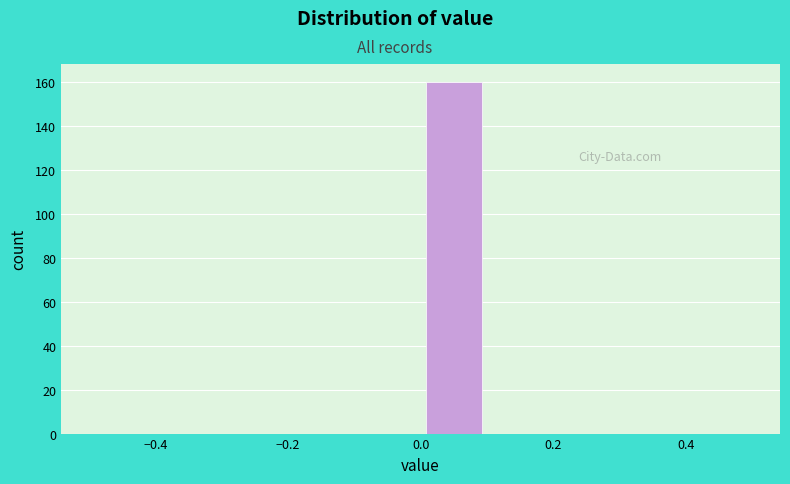

What is the height of the bar covering 0.0 to 0.1 on the x-axis? The values are not printed on the chart, so give them approximately, as read against the axis.

160